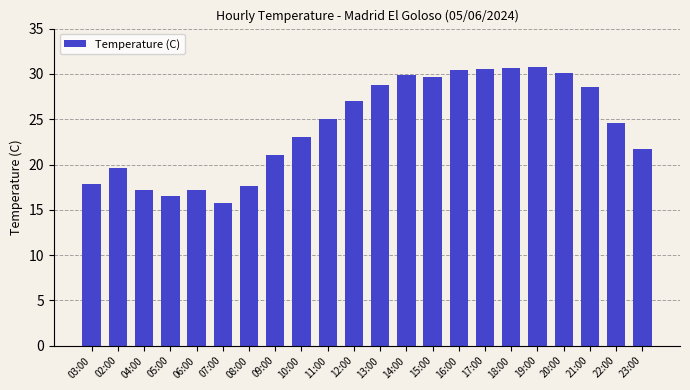

What is the sum of all values?

533.7